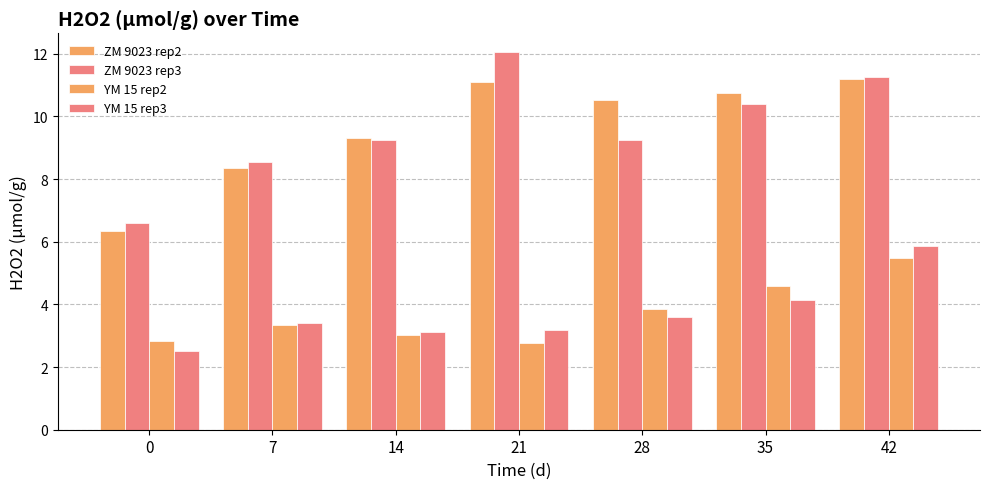

How many bars are there in total?

28